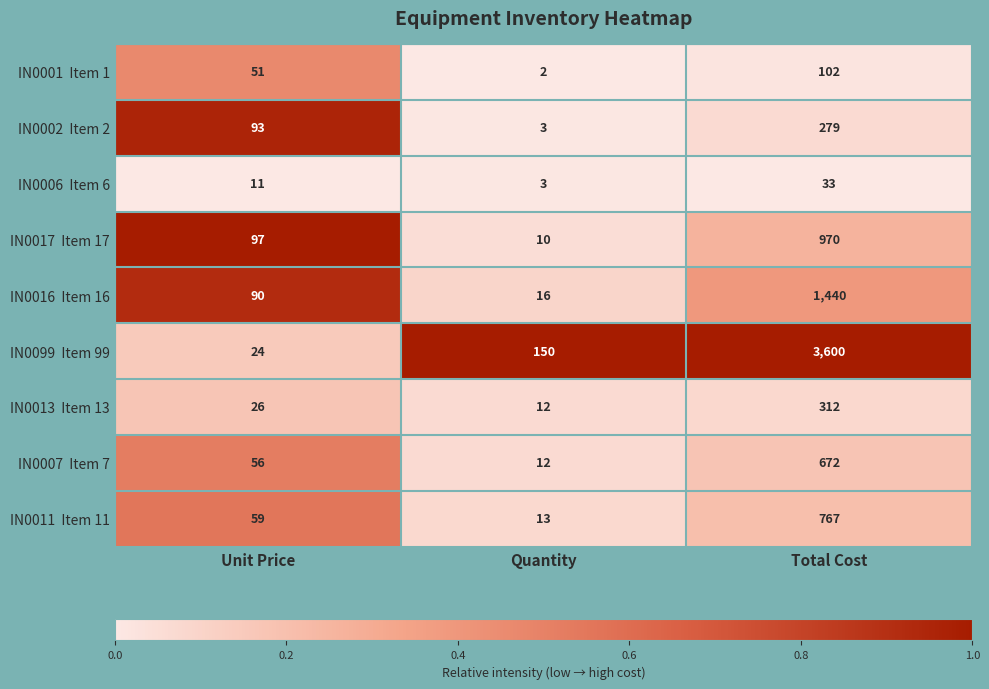

What is the difference between the highest and lowest values at Total Cost?

3567